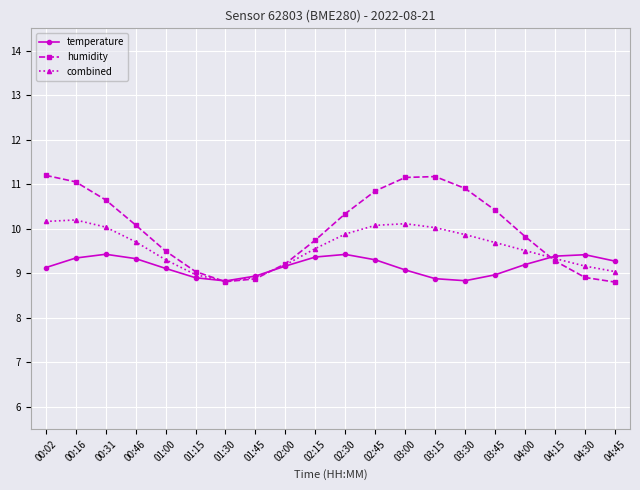

How many lines are shown in the chart?

3